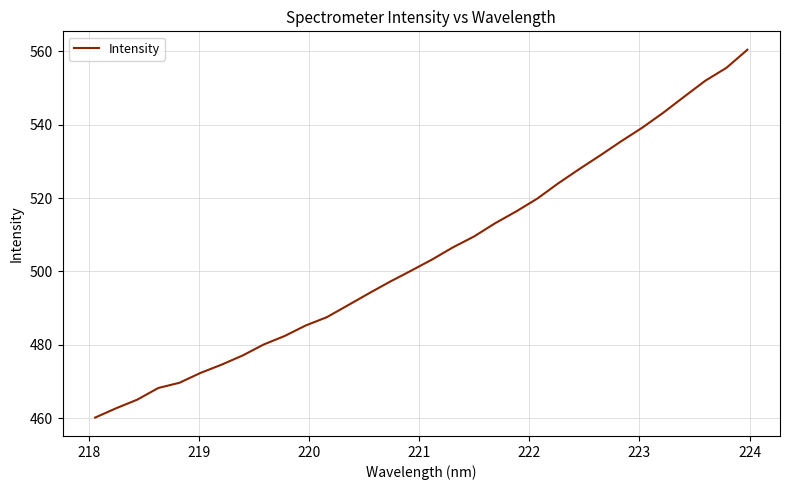

What is the difference between the maximum and minimum values?

100.3